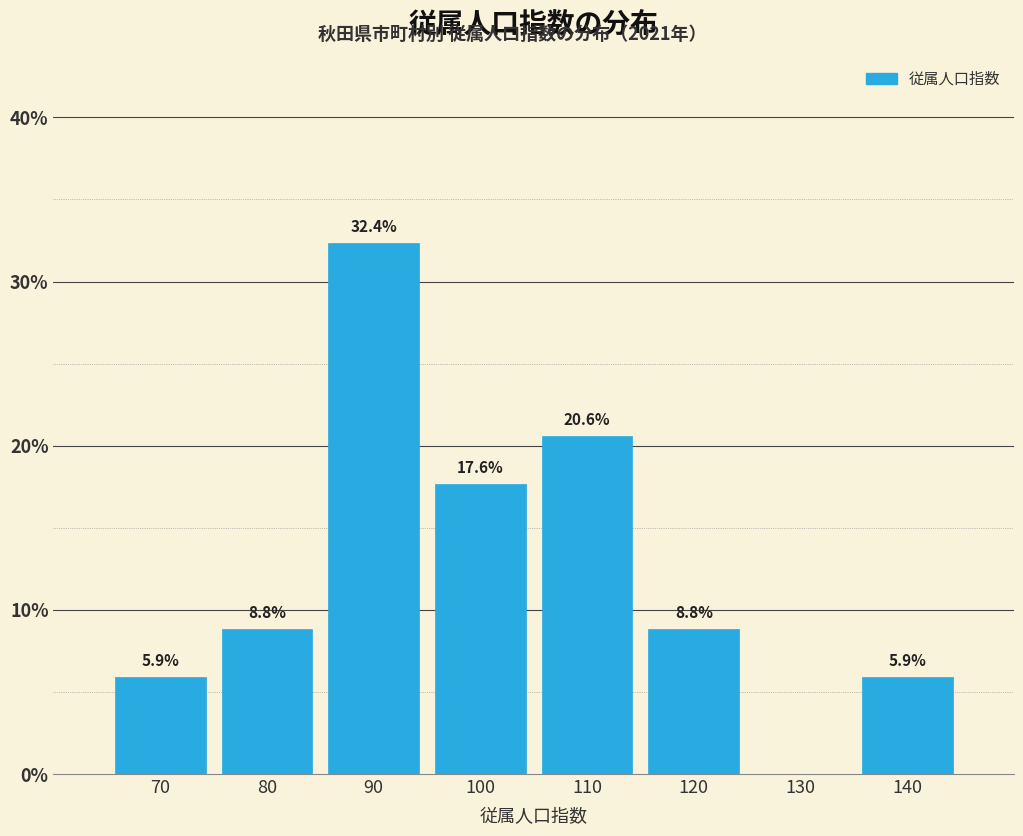

Reading left to right, transcribe all the data shown in this chart.

70=5.9	80=8.8	90=32.4	100=17.6	110=20.6	120=8.8	130=0.0	140=5.9